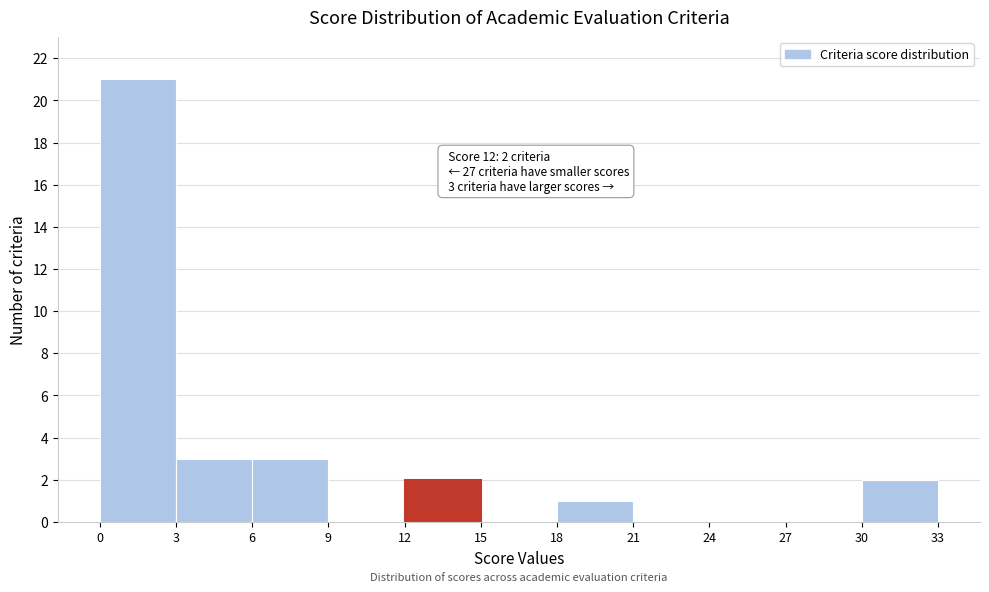

Which range on the x-axis has the tallest bar?

0 to 3